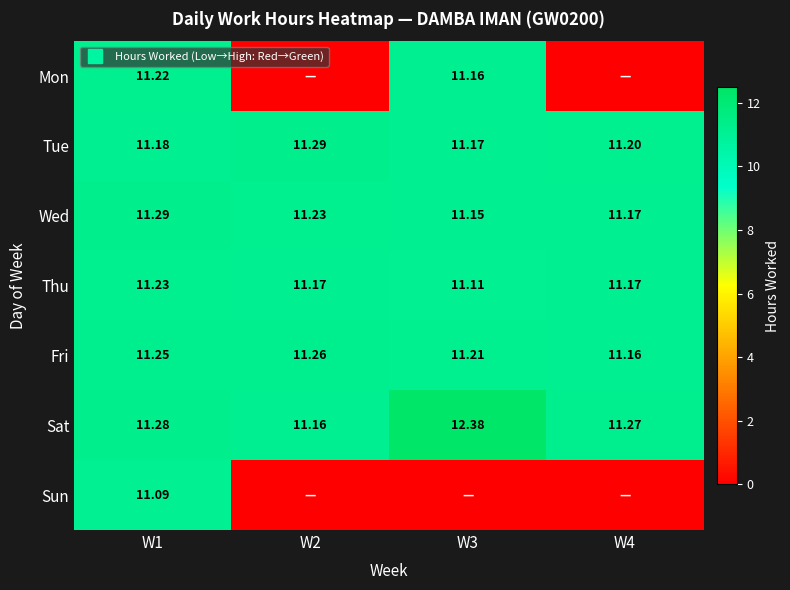

Rank the series by their maximum value, from highest to lowest.

Sat, Tue, Wed, Fri, Thu, Mon, Sun